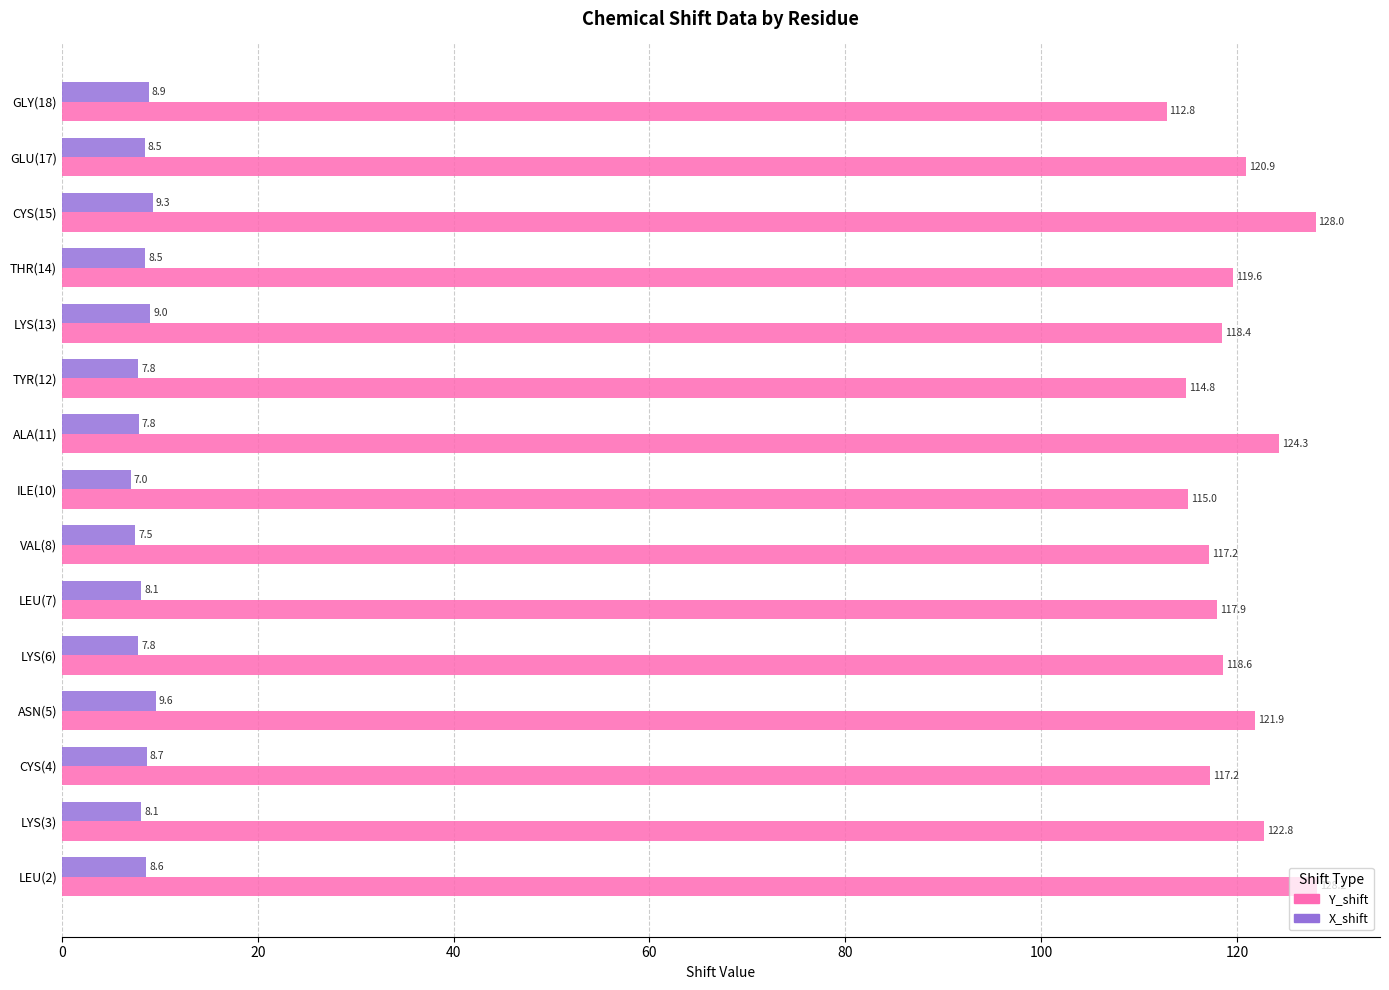

Rank the series by their maximum value, from highest to lowest.

Y_shift, X_shift